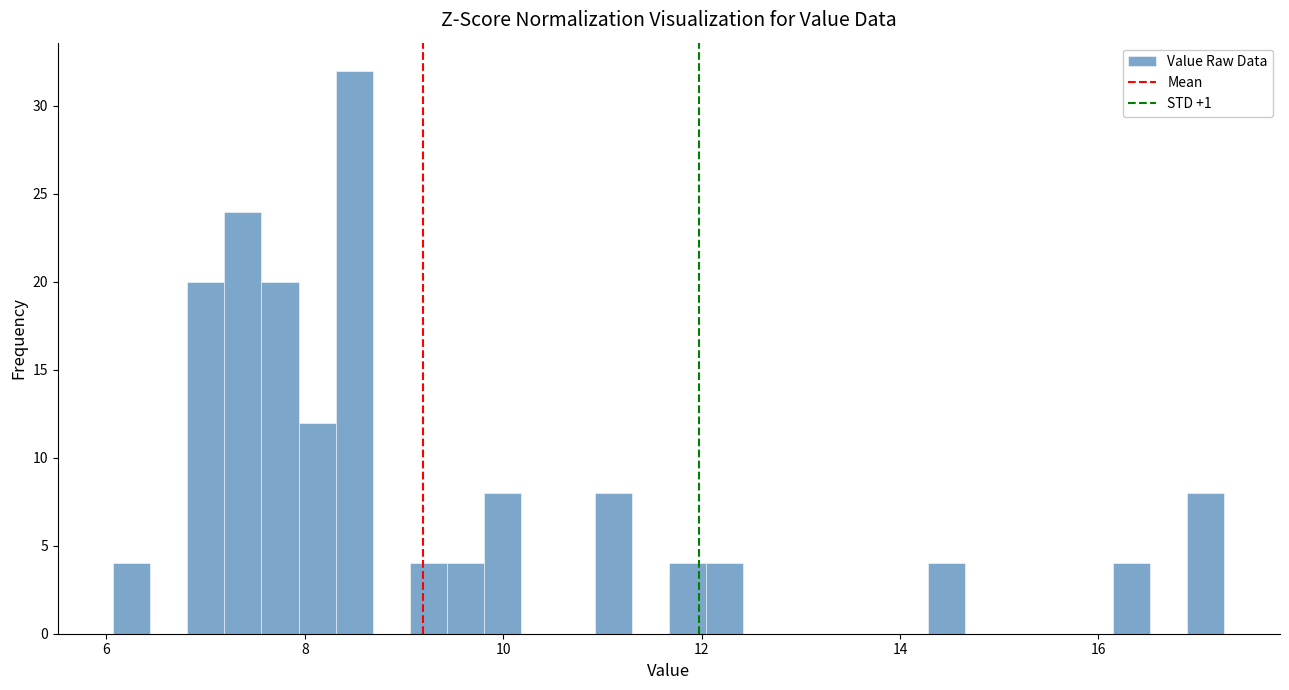

Read against the x-axis, roughly where is the centre of the tallest bar?

8.4